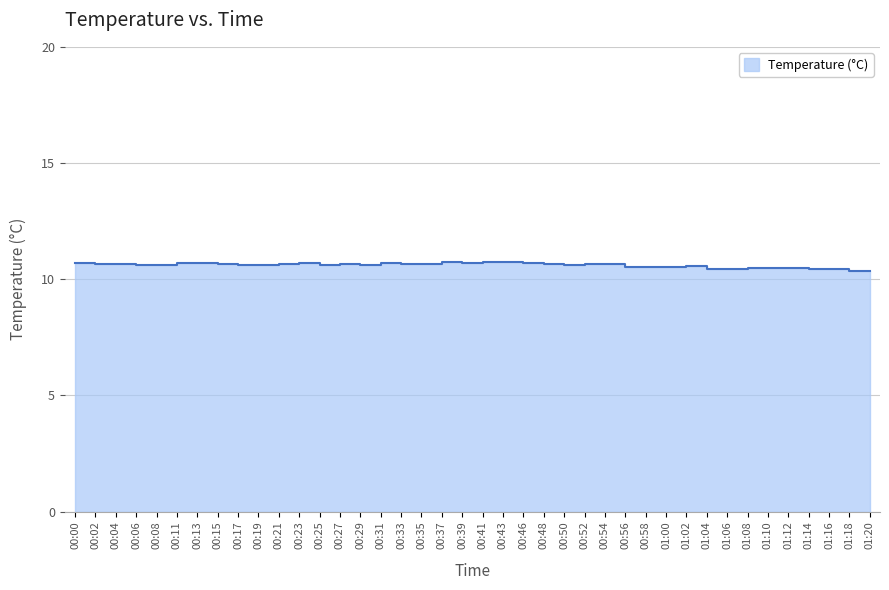

What position from the left is 01:10?

35